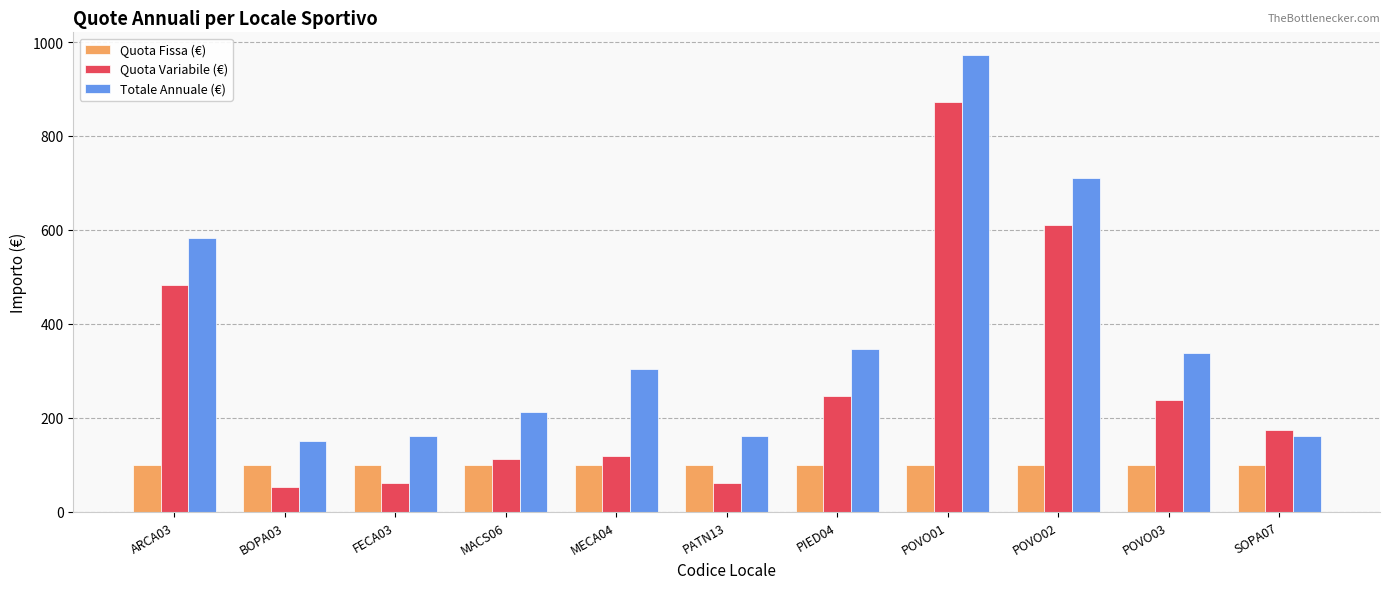

Which series has the largest total across all categories?

Totale Annuale (€)